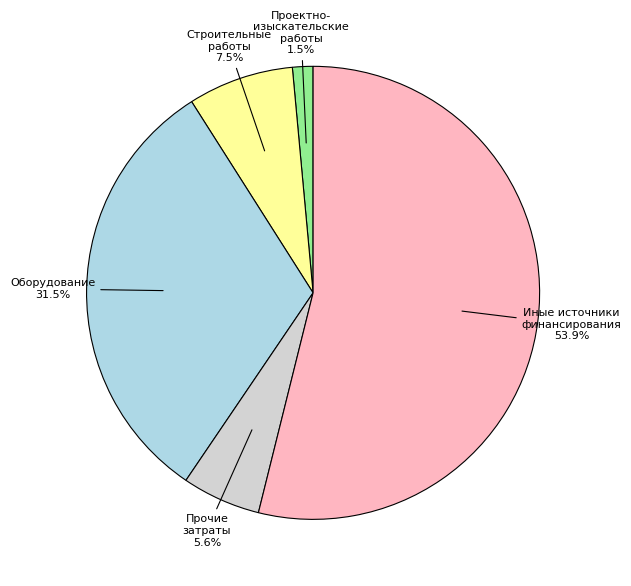

Which slice represents more than half of the pie?

Иные источники финансирования